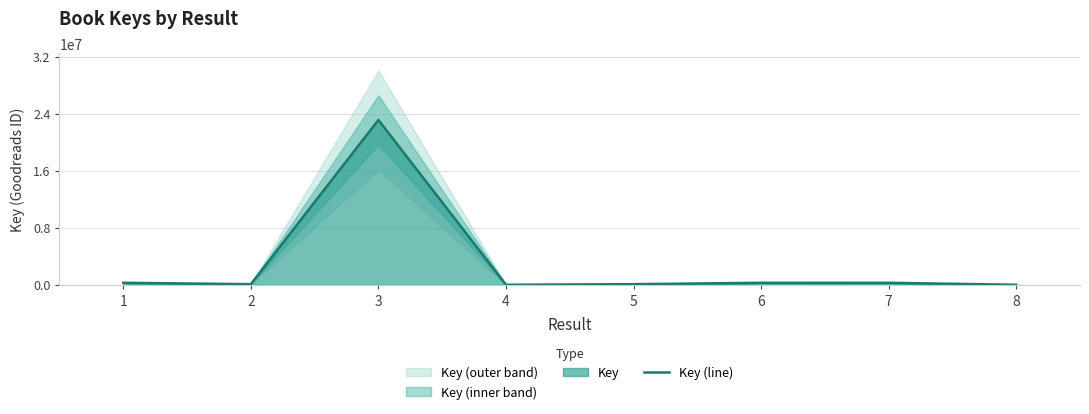

The chart shows a value of 280455 at 7. True or false?

True